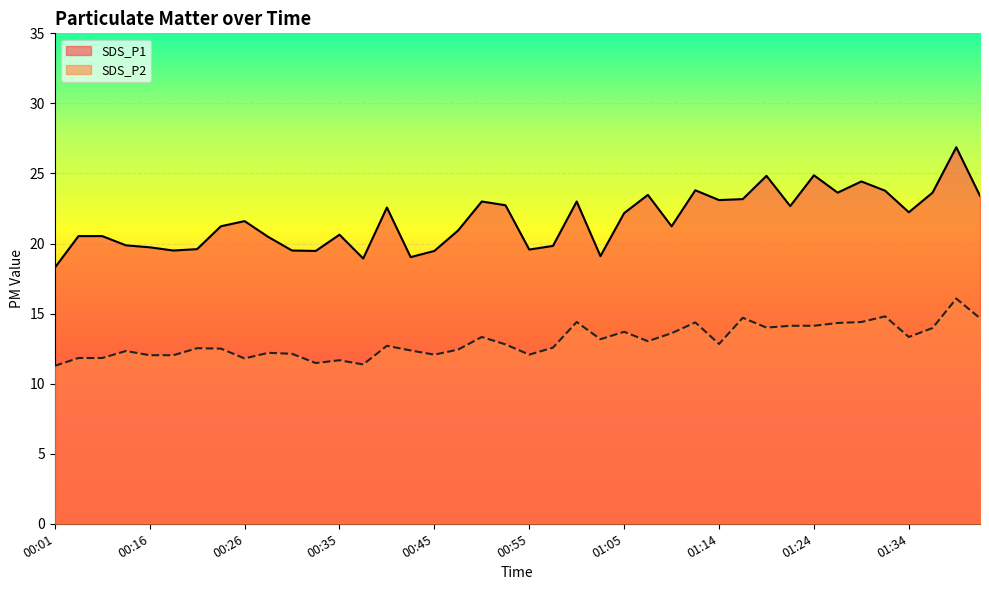

Where is the first local minimum for SDS_P2?

00:26